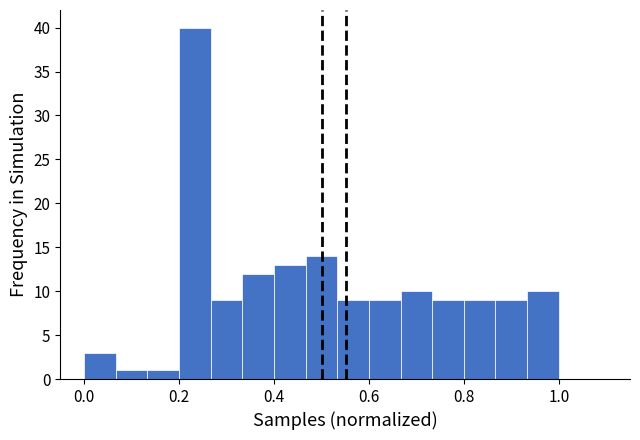

Read against the x-axis, roughly where is the centre of the tallest bar?

0.24